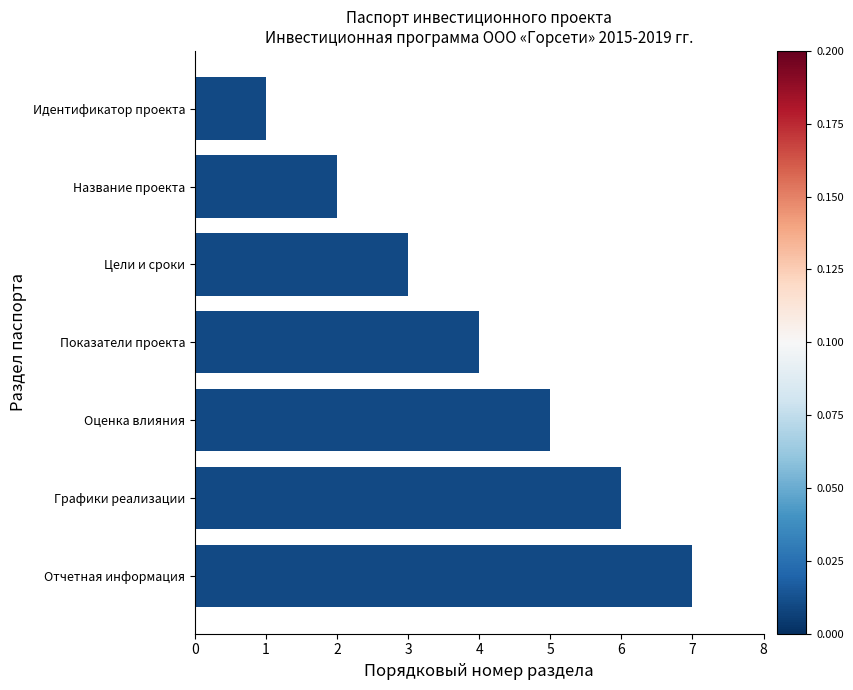

Approximately how many times larger is the value at Оценка влияния compared to Название проекта?

2.5